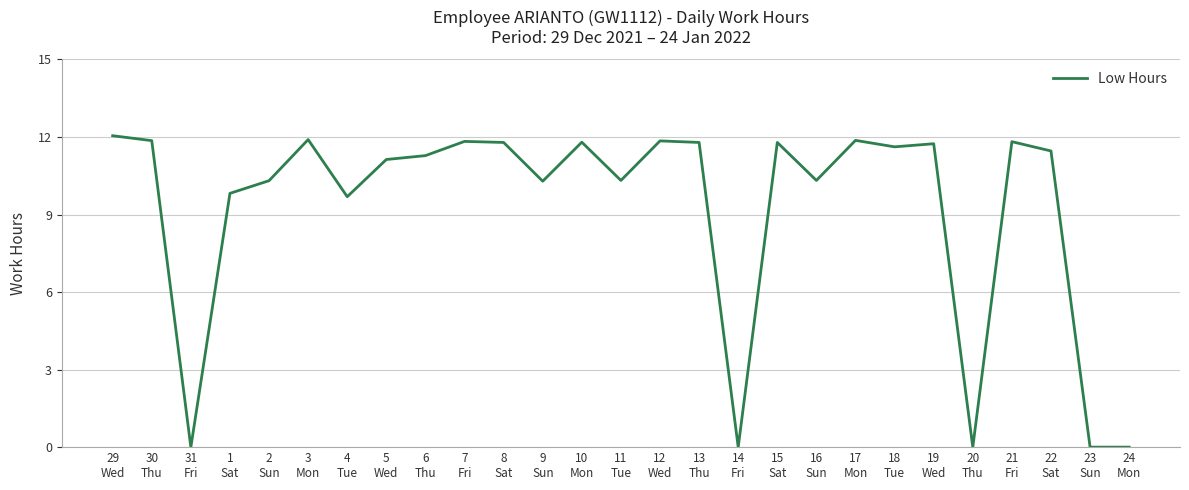

At which label does the data first exceed 11?

29
Wed